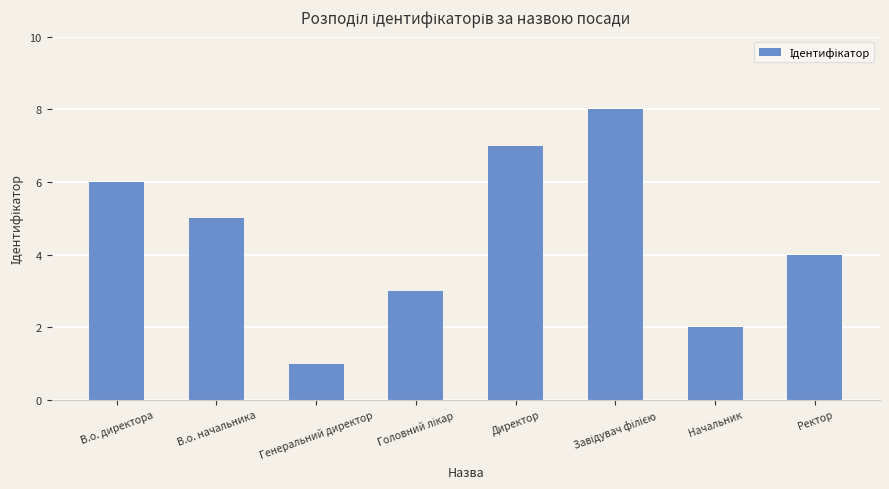

Reading left to right, extract all data points from this chart.

6	5	1	3	7	8	2	4